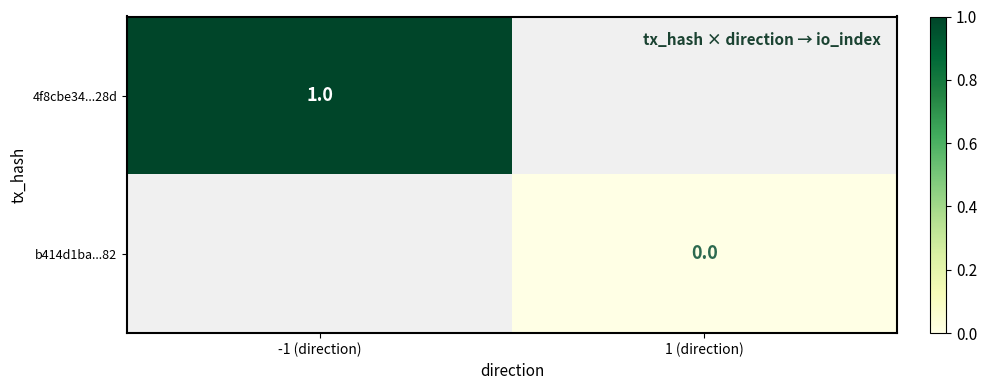

Rank the series at -1 (direction) from highest to lowest value.

4f8cbe34...28d, b414d1ba...82